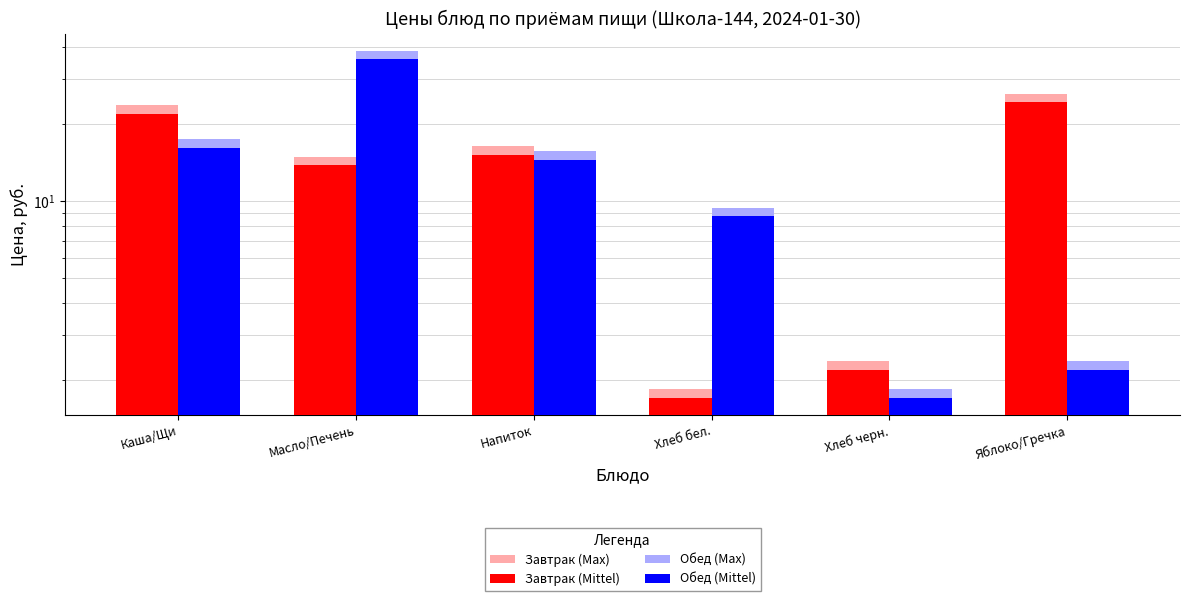

What is the lowest value of the Завтрак (Max) series?

1.8